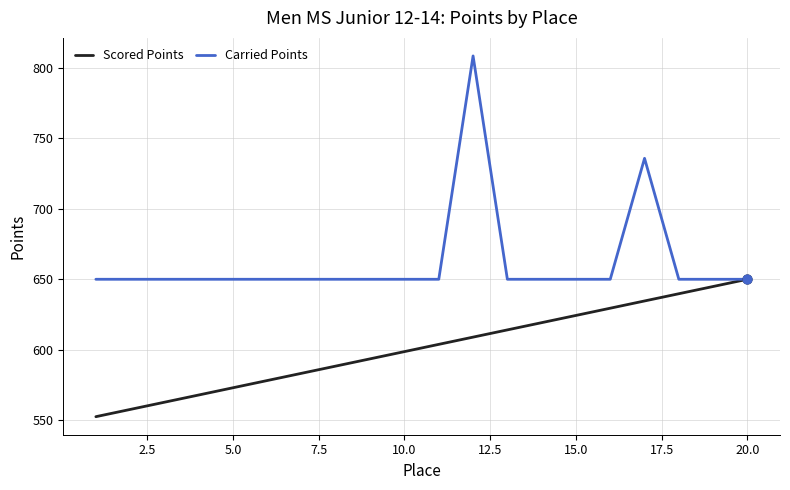

Which series has the largest total across all categories?

Carried Points